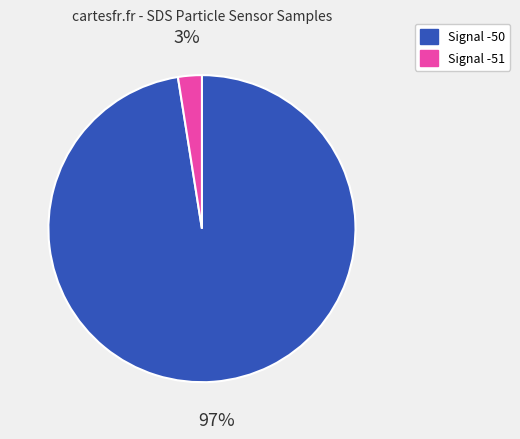

Is there a majority slice in this chart?

Yes